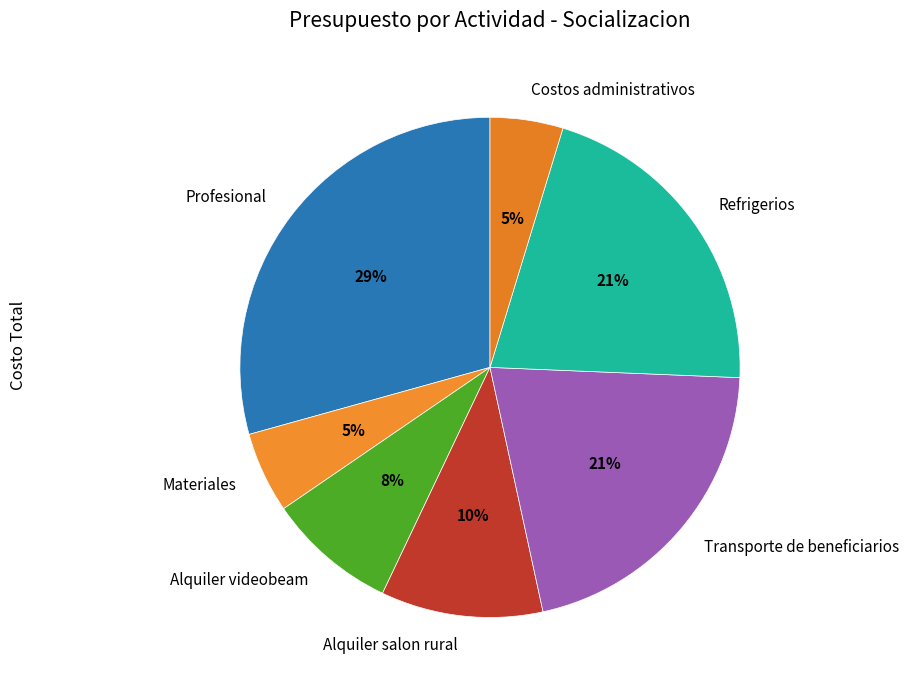

To the nearest percent, what is the difference between the Materiales and Alquiler videobeam slice percentages?

3%